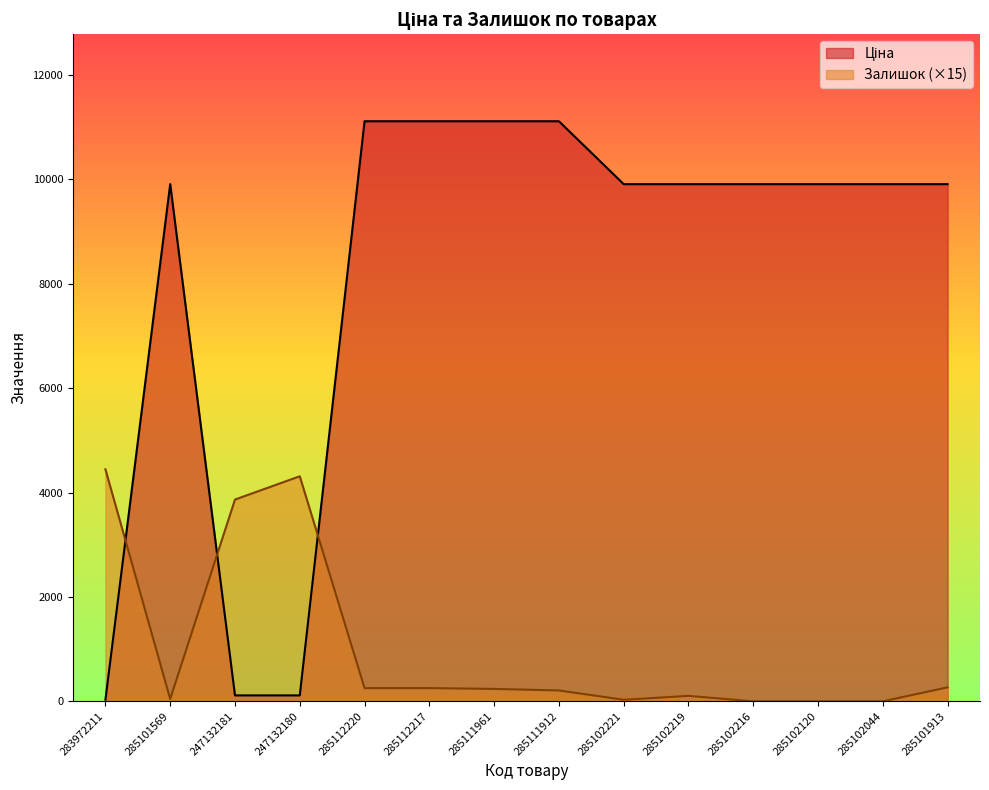

Between which two adjacent categories do Залишок and Ціна first intersect?

283972211 and 285101569